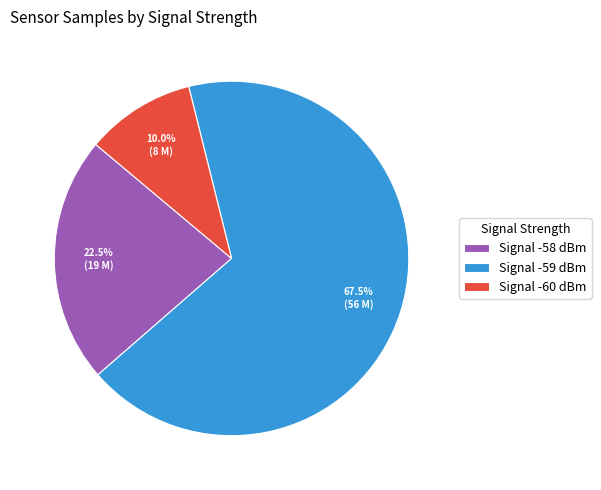

Does any single category account for the majority?

Yes